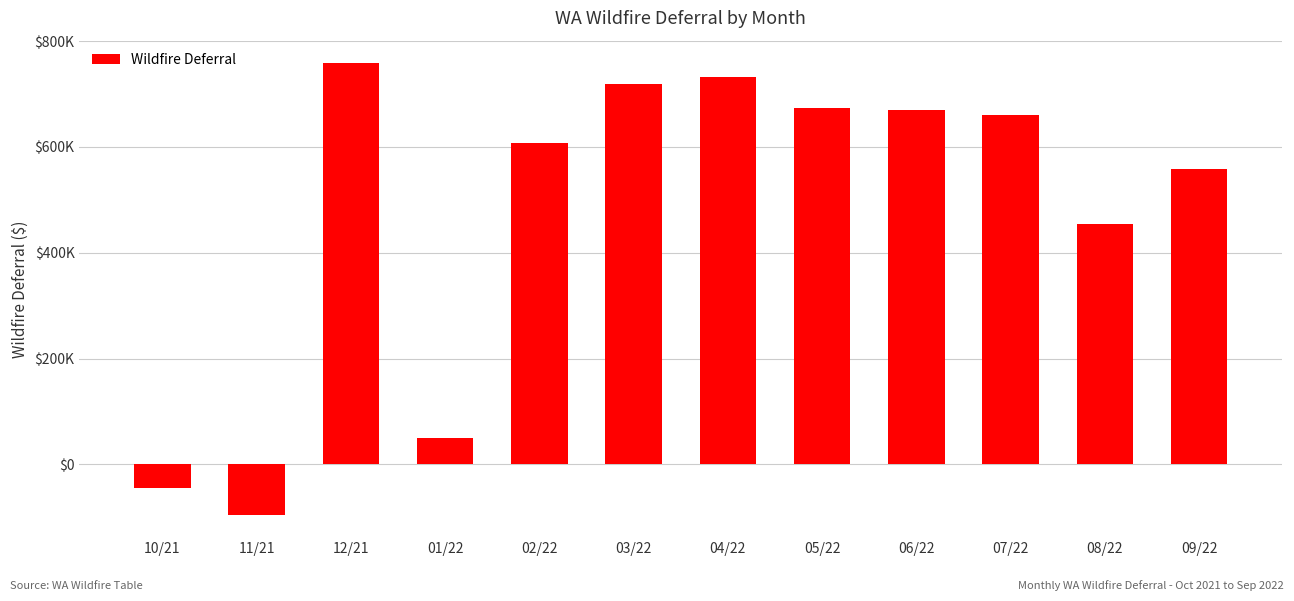

What is the value of the 8th bar from the left?

672874.2